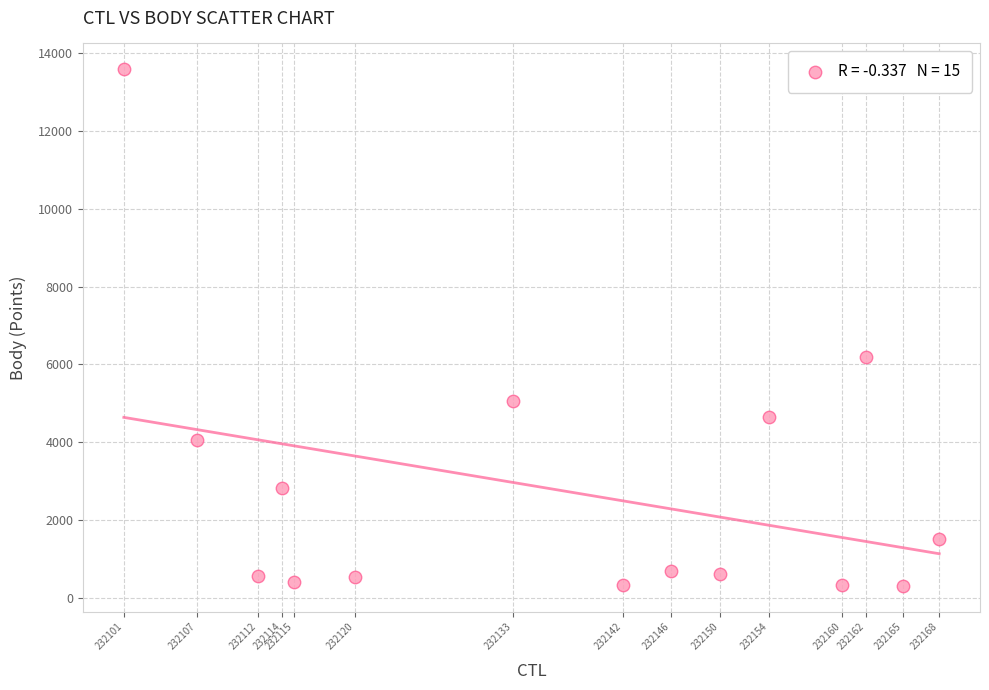

What Y value in the scatter plot is closest to 6943?

6192